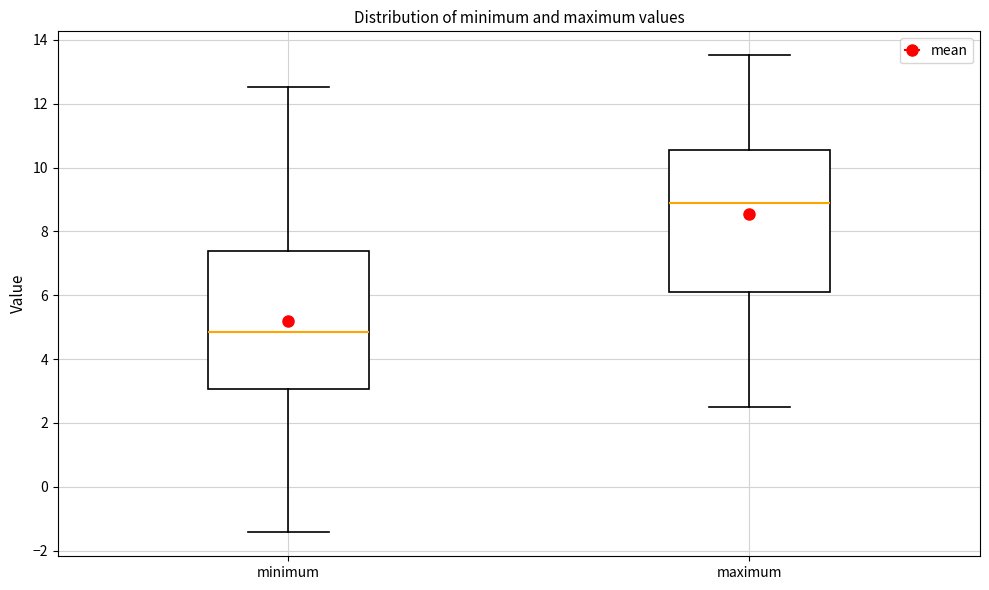

Reading left to right, transcribe this box plot: for each box, give where its median line is, the range the box spans, and where its two whiskers end, as read against the y-axis. The values are not printed on the chart, so give them approximately, as read against the axis.

minimum: median 4.8, box 3.0 to 7.4, whiskers -1.4 to 12.6
maximum: median 8.8, box 6.0 to 10.6, whiskers 2.6 to 13.6